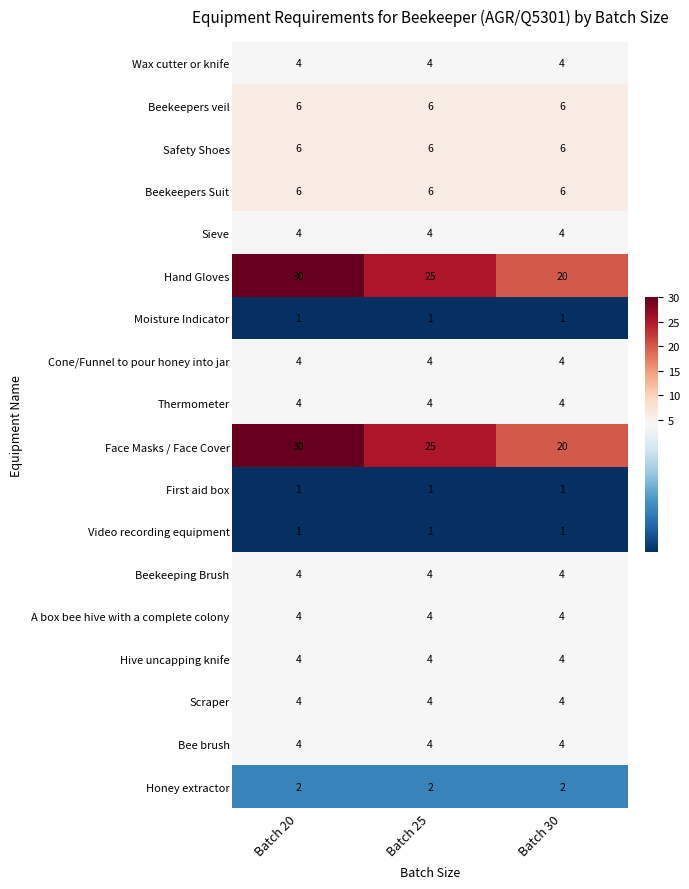

What is the maximum value shown in the chart?

30